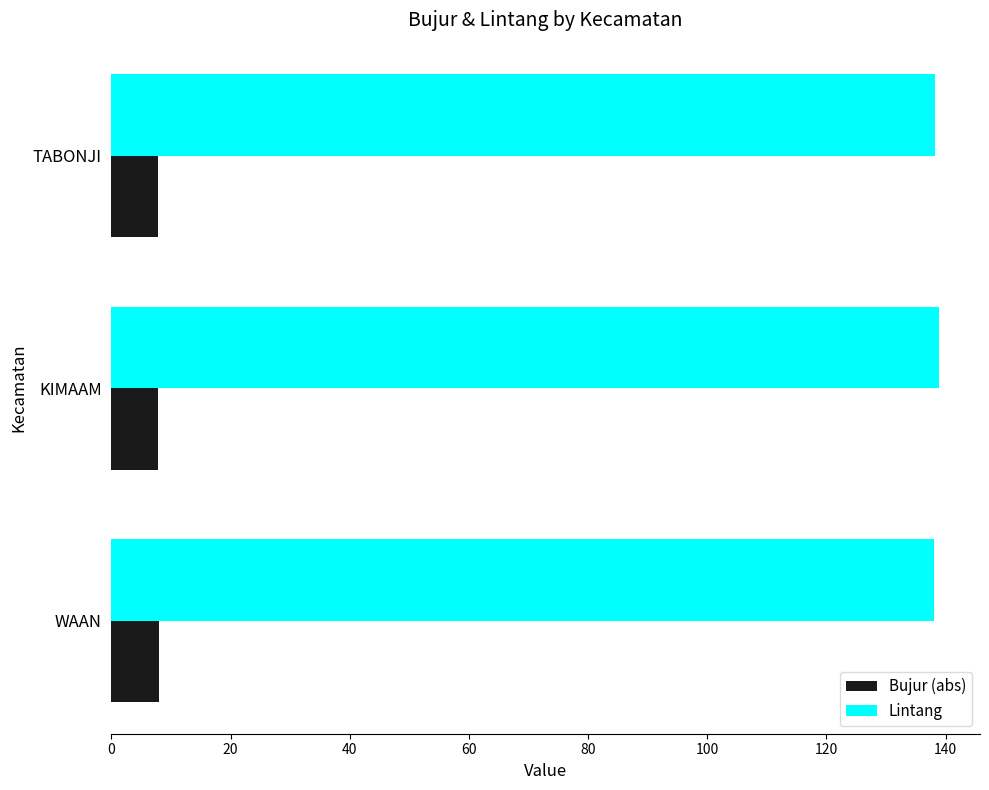

What are all the series names shown in the legend?

Bujur (abs), Lintang